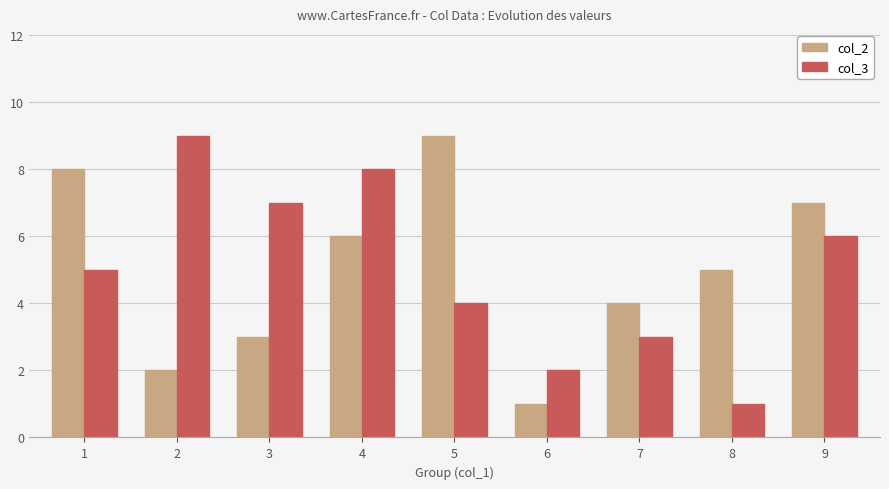

Reading left to right, list all the values displayed in this chart.

col_2: 8	2	3	6	9	1	4	5	7
col_3: 5	9	7	8	4	2	3	1	6